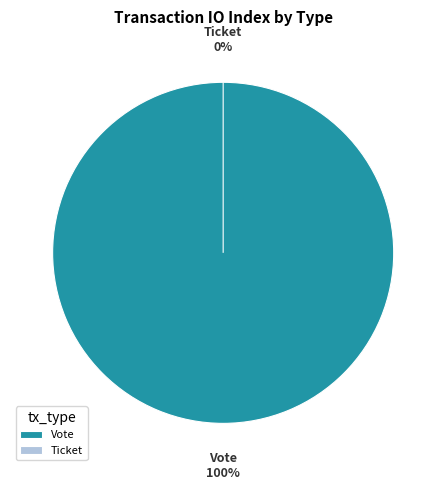

Count the number of slices in the pie.

2